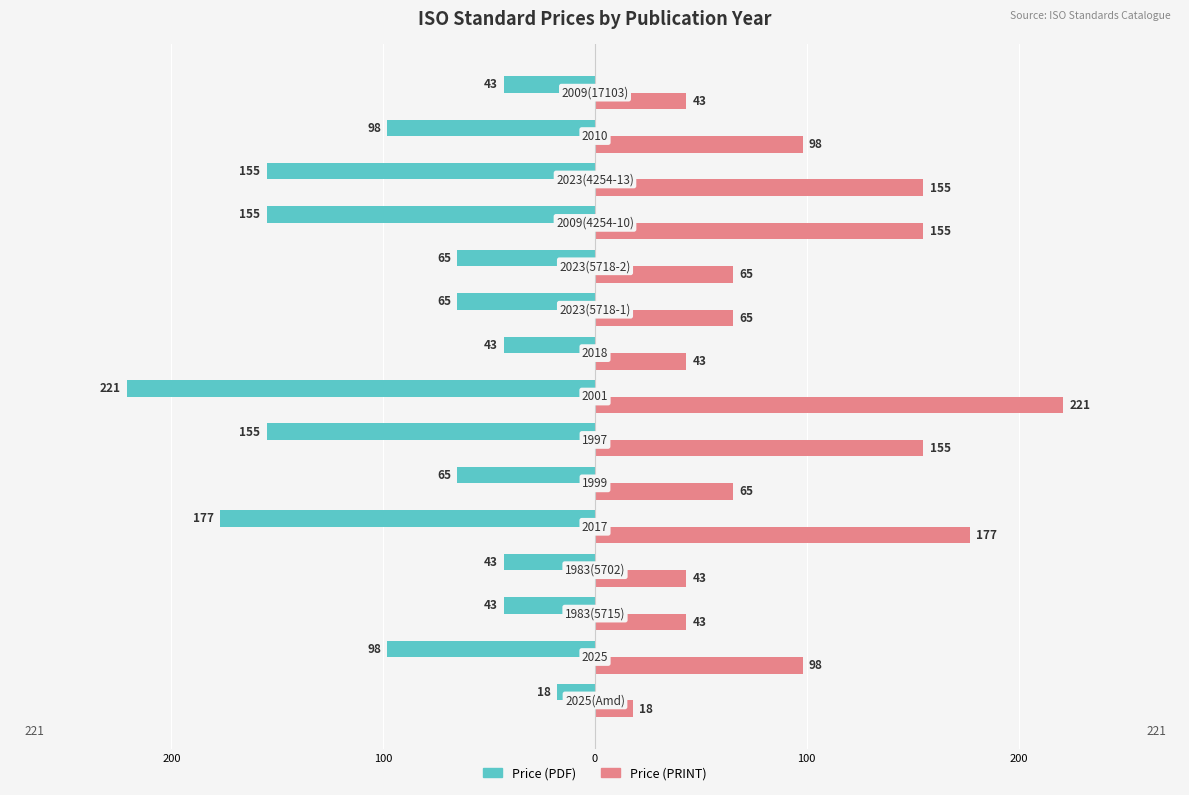

What are all the series names shown in the legend?

Price (PDF), Price (PRINT)